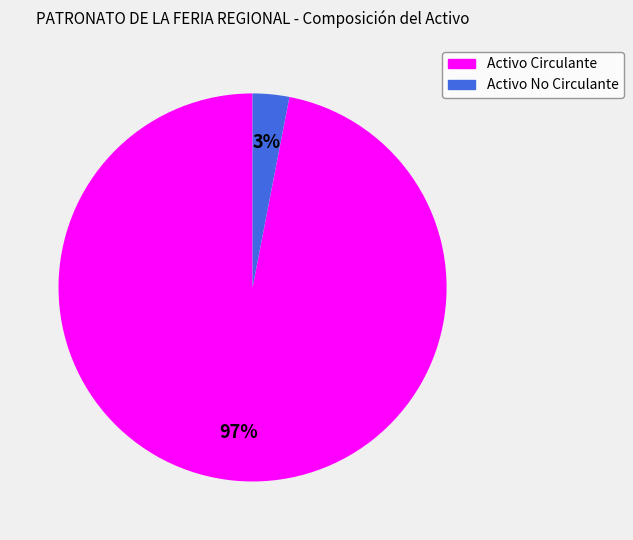

The Activo No Circulante slice represents 3% of the pie. True or false?

True